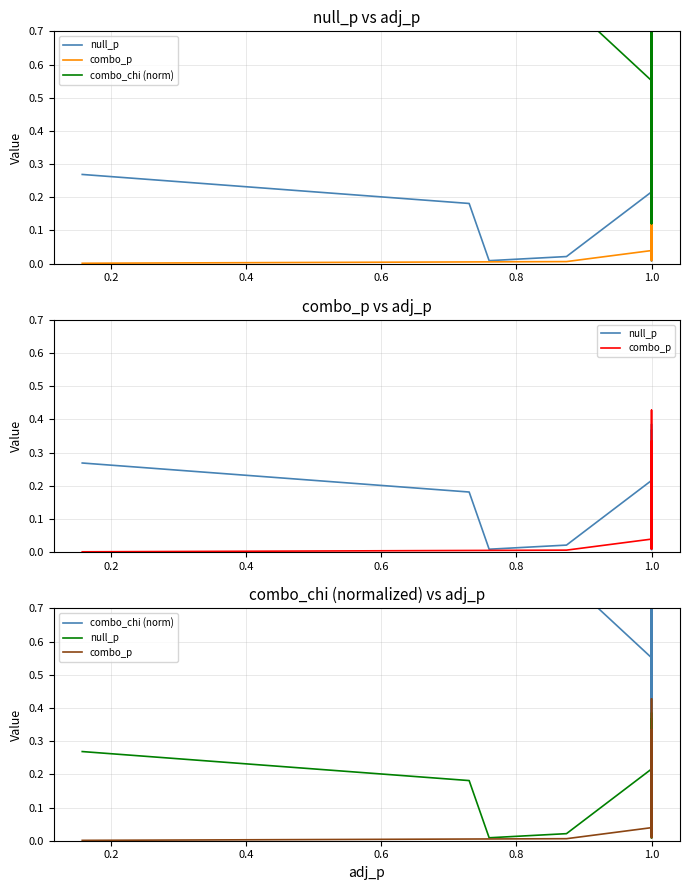

What is the difference between the maximum and second lowest values in the combo_chi (norm) series?

0.9